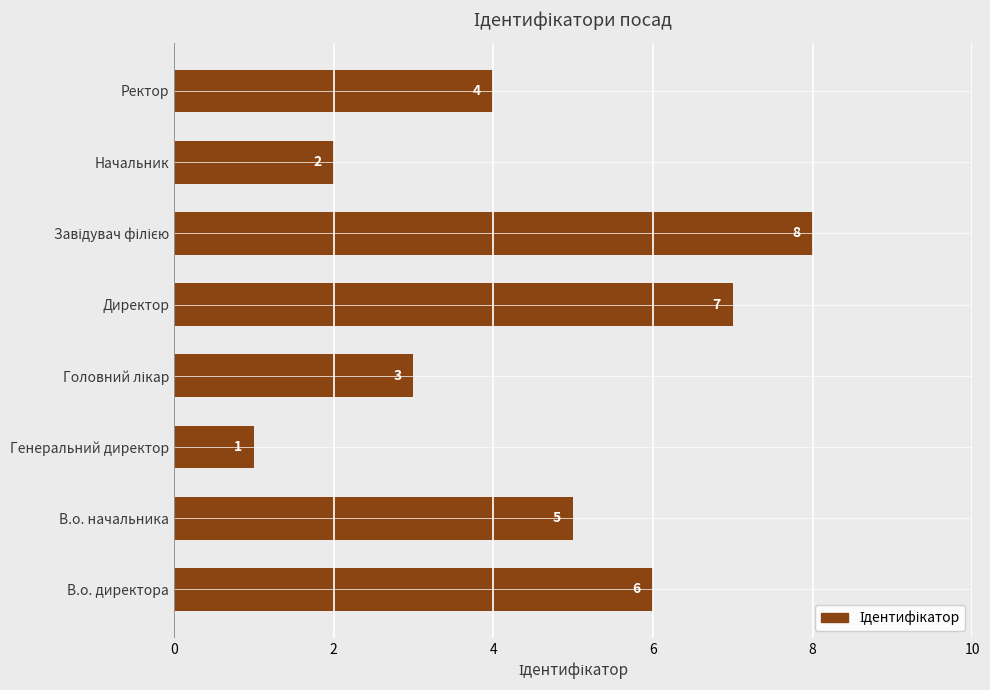

True or false: the data shows 5 at В.о. начальника.

True